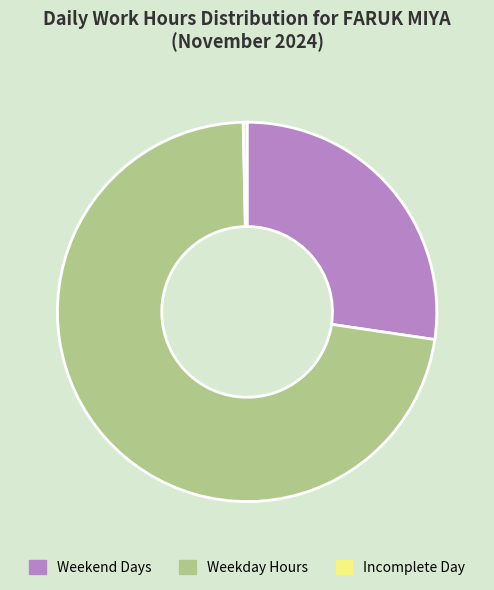

Does any single category account for the majority?

Yes